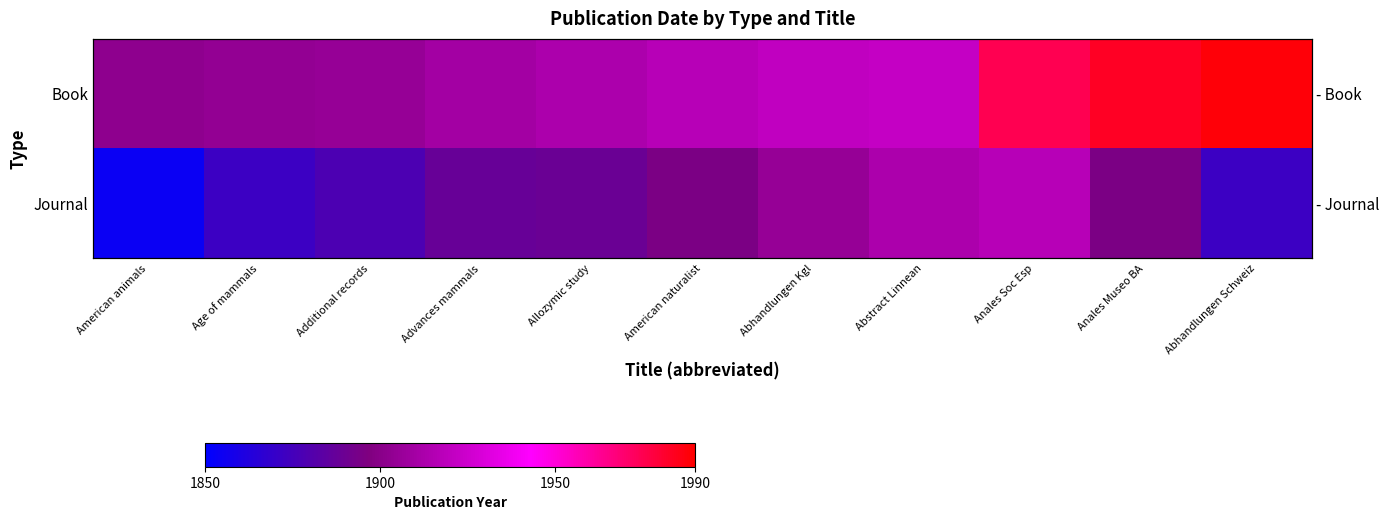

What is the difference between the highest and lowest values at Allozymic study?

24